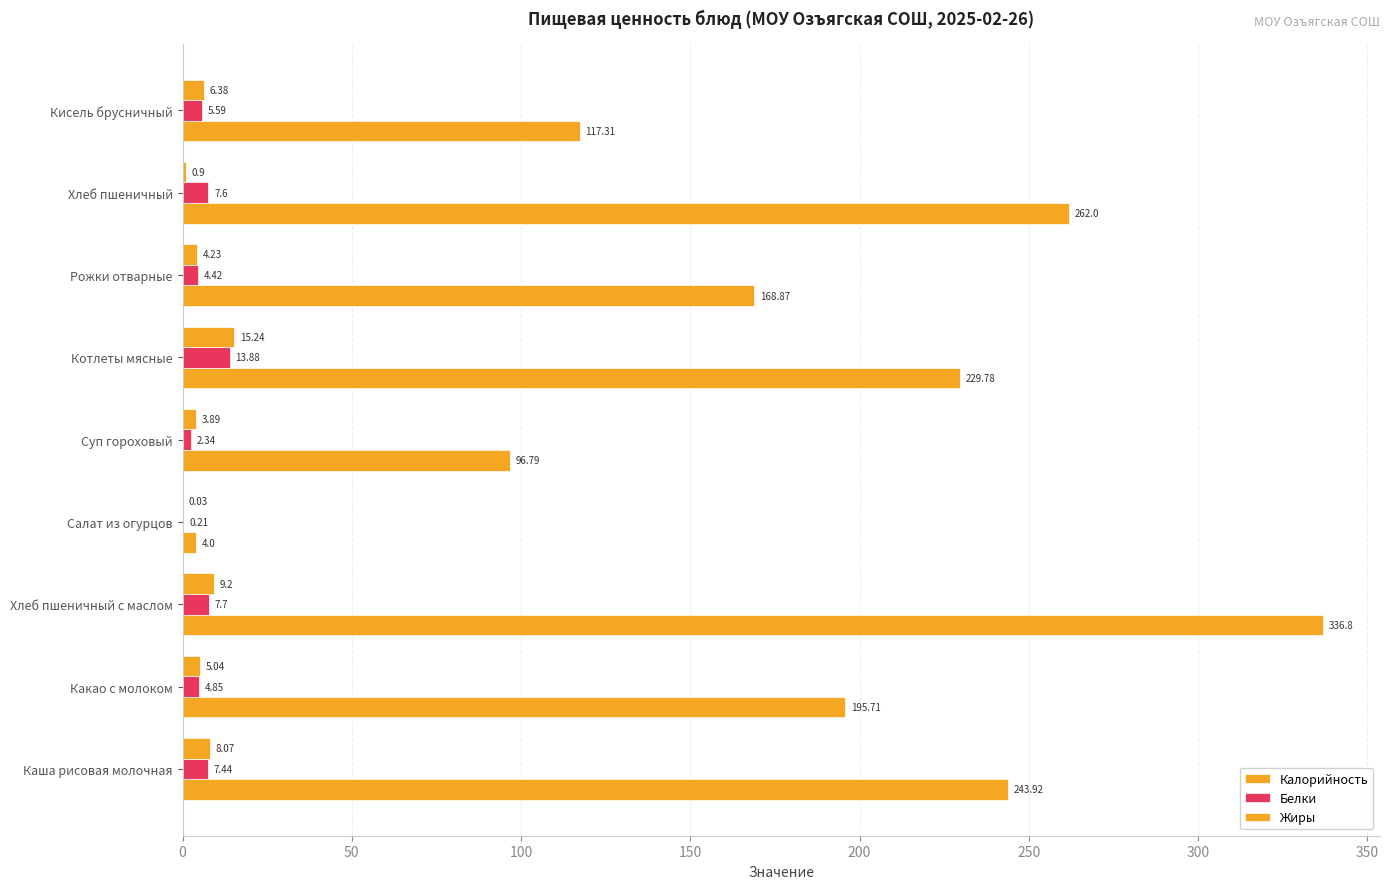

What is the average value of the Калорийность series?

183.9